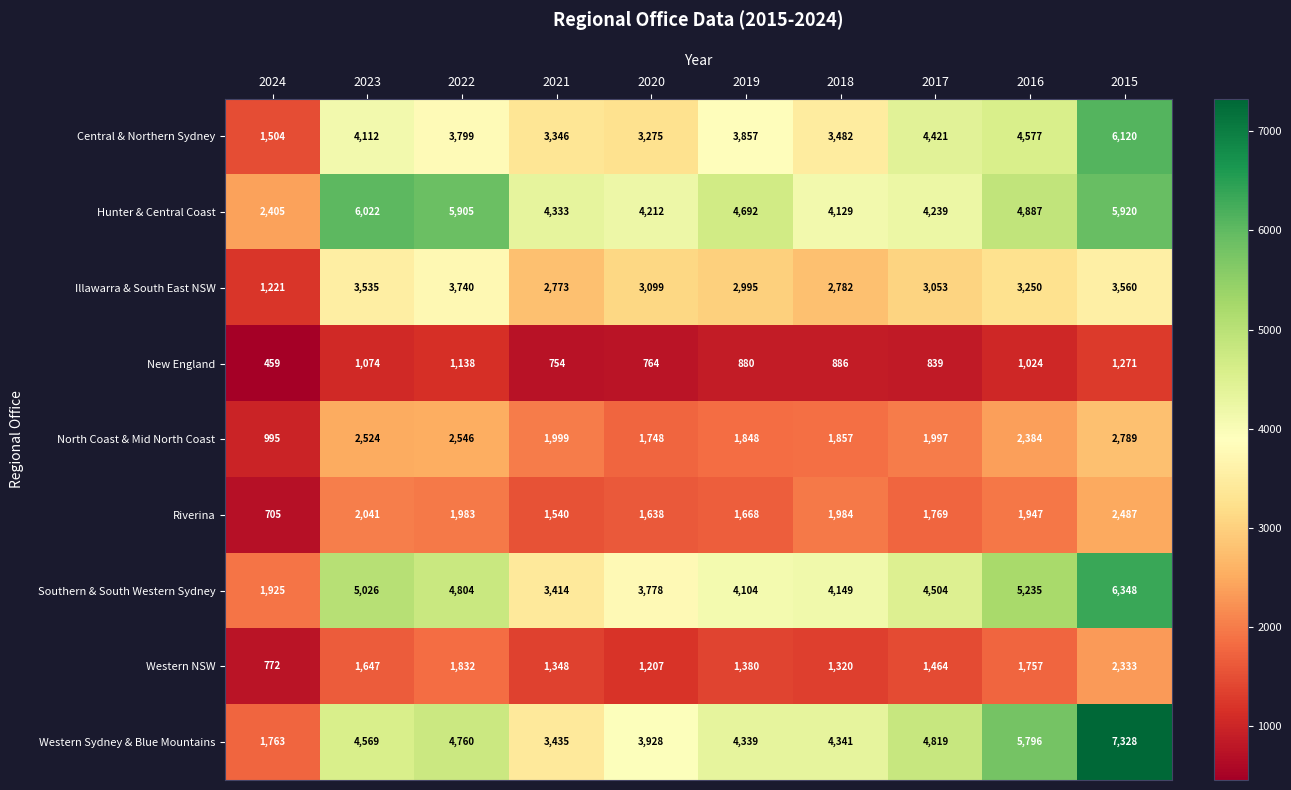

Which series changed the most between 2019 and 2016?

Western Sydney & Blue Mountains